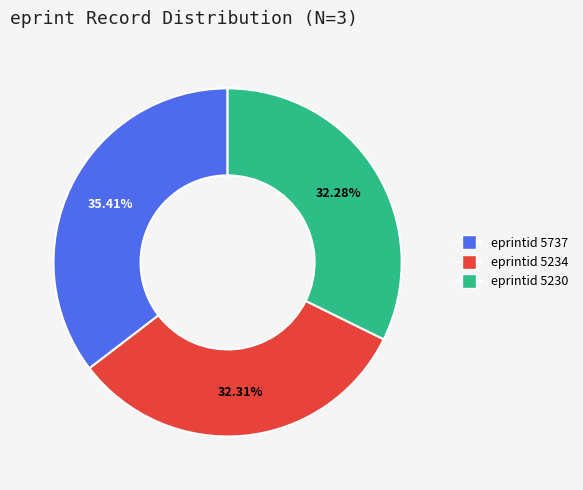

To the nearest percent, what portion does eprintid 5234 represent?

32%